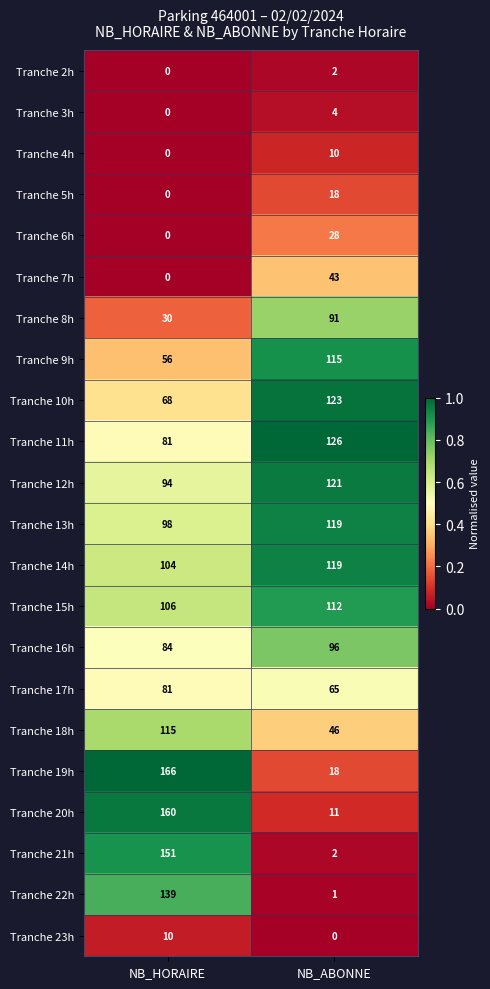

Which category has the highest value across all series?

NB_HORAIRE